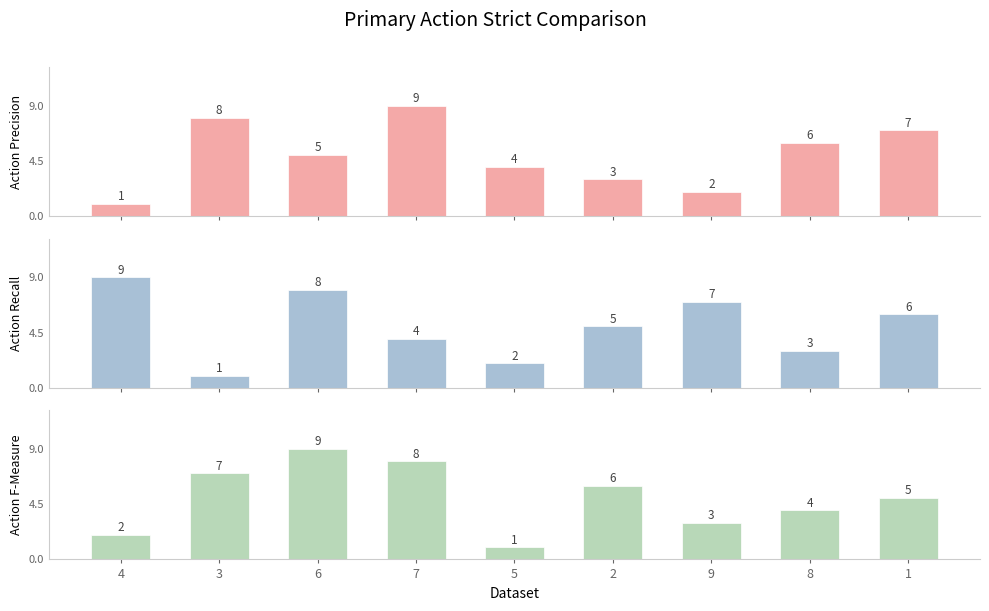

The col_3 series shows 4 at 6. True or false?

False